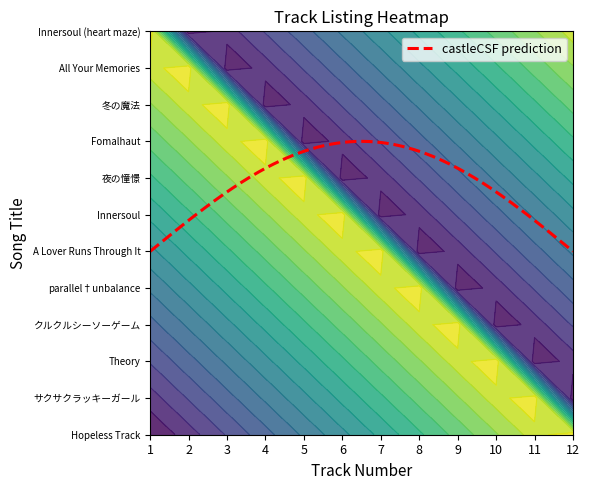

At 9, list the series in order from largest to smallest.

Theory, サクサクラッキーガール, Hopeless Track, Innersoul (heart maze recollection mix), All Your Memories, 冬の魔法, Fomalhaut, 夜の憧憬, Innersoul, A Lover Runs Through It, parallel†unbalance, クルクルシーソーゲーム